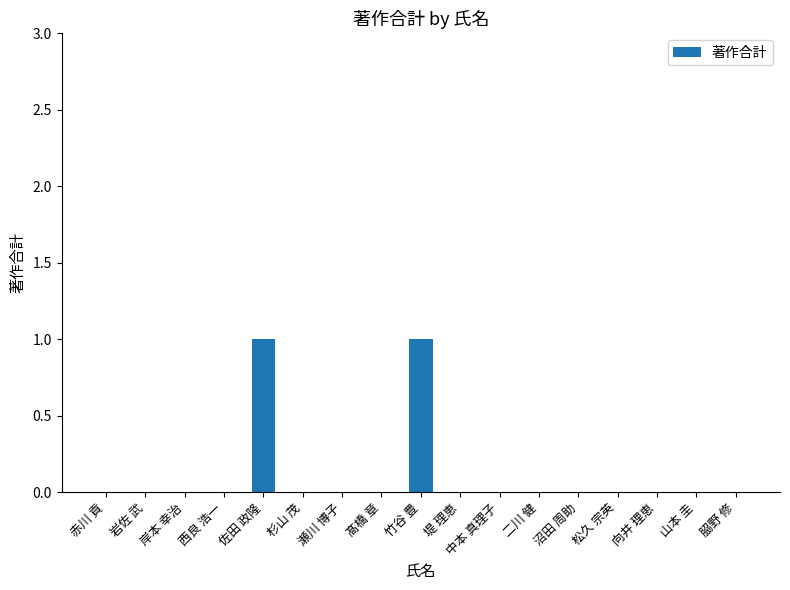

Is it true that the value at 赤川 貢 is 0?

True